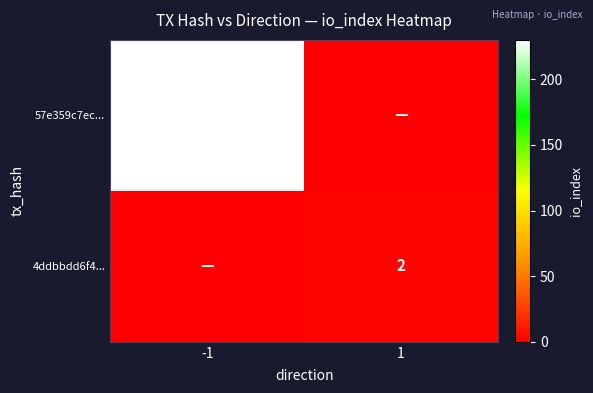

The 4ddbbdd6f4... series shows 4 at 1. True or false?

False